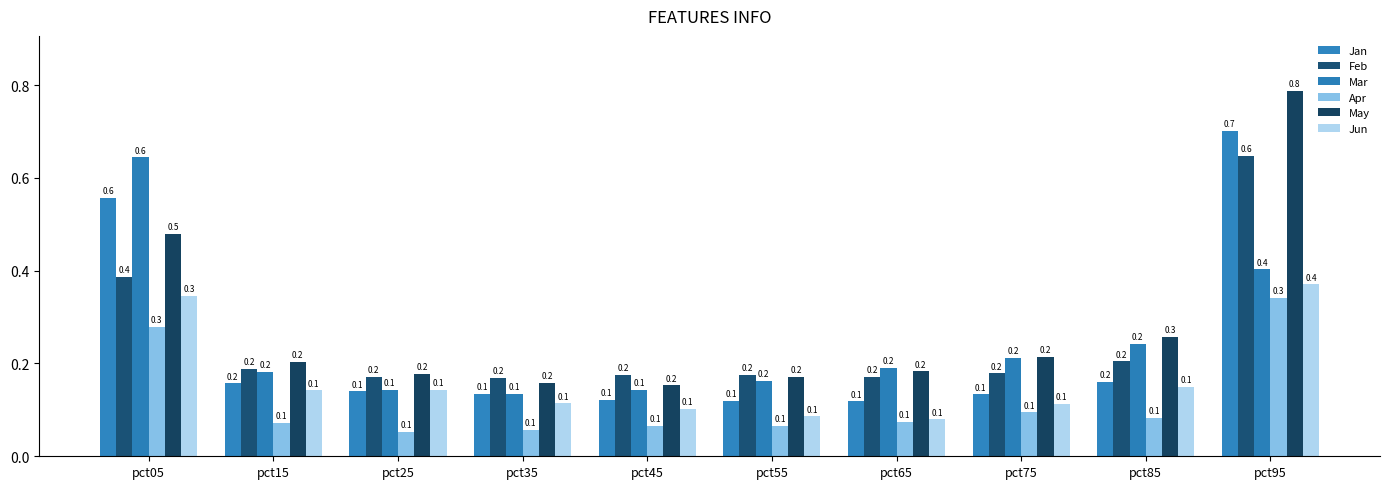

What is the total value across all series at pct95?

3.3